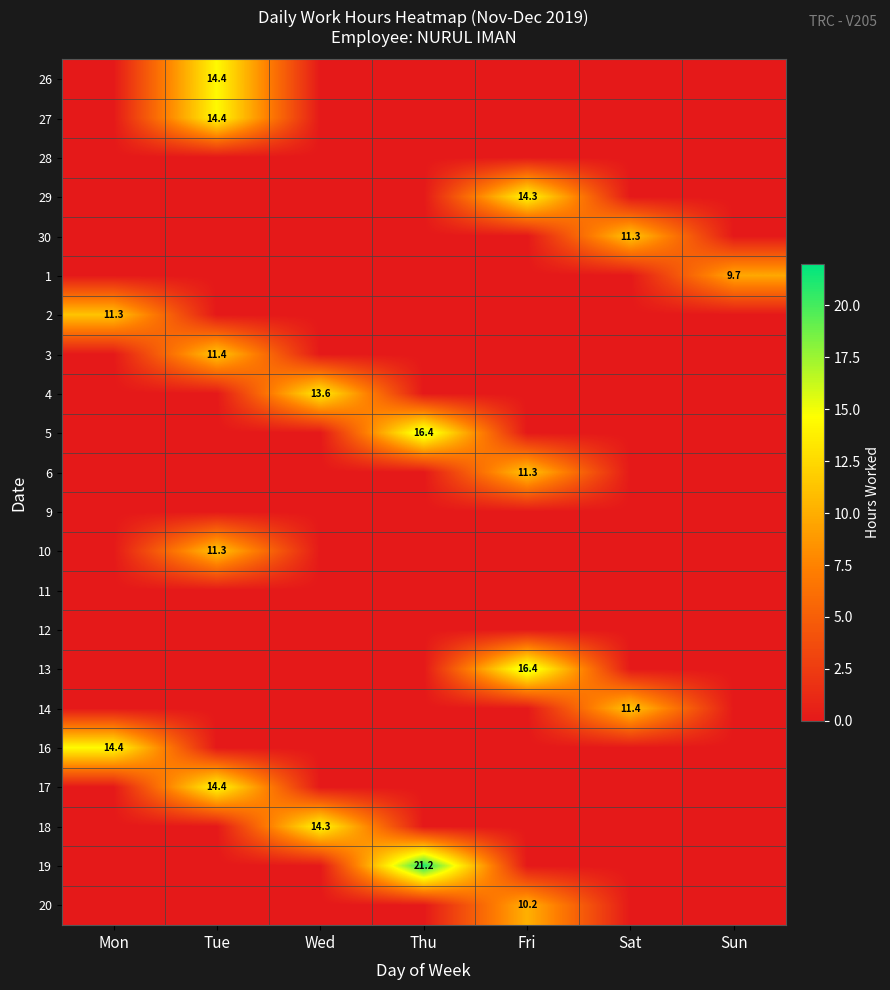

The 17 series shows 25.4 at Tue. True or false?

False